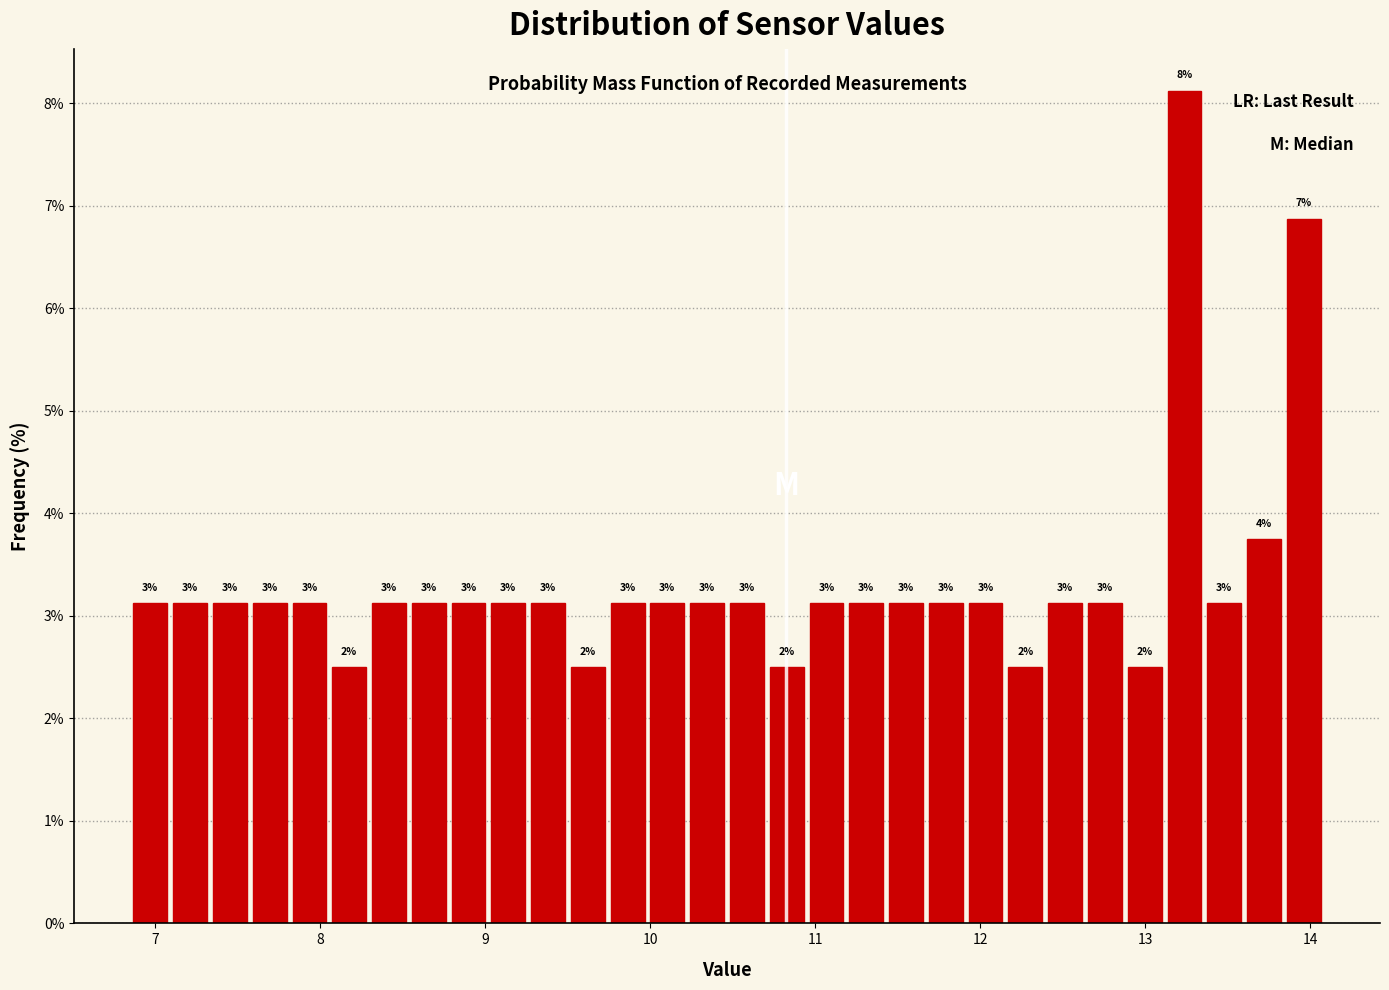

Read against the x-axis, roughly where is the centre of the tallest bar?

13.2